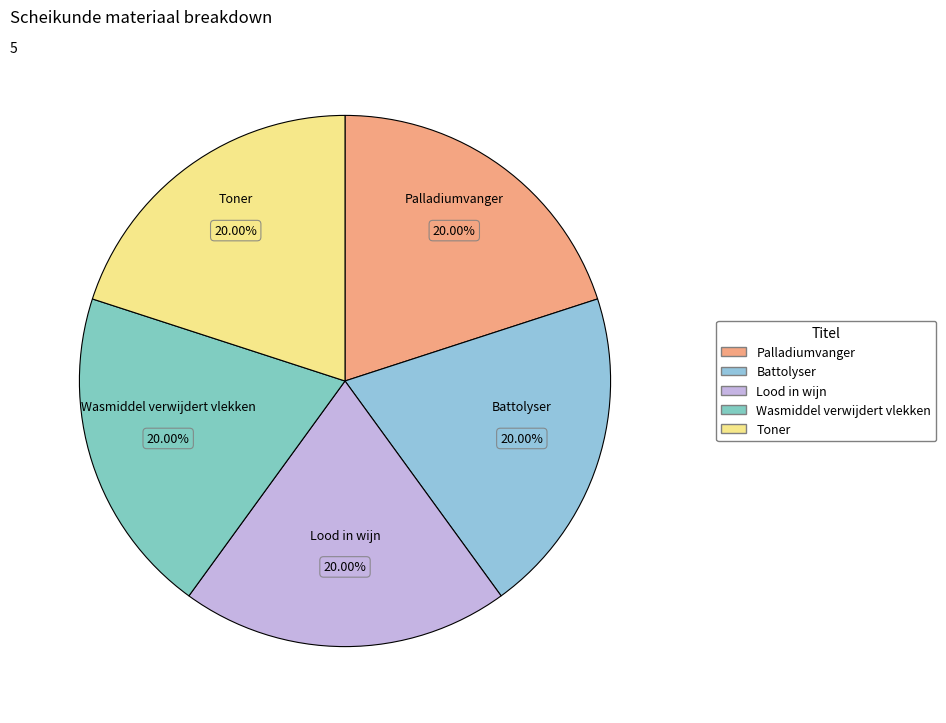

Approximately how many times larger is the value at Lood in wijn compared to Toner?

1.0